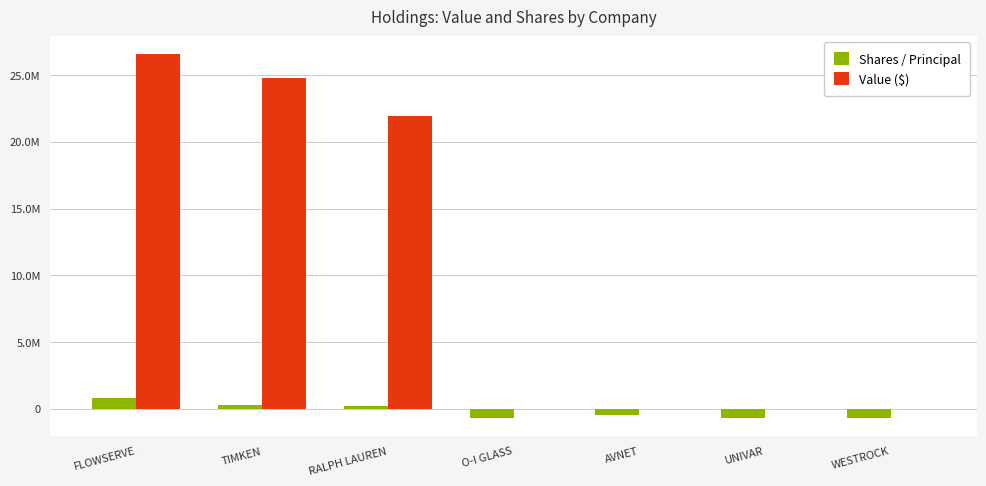

What are all the series names shown in the legend?

Shares / Principal, Value ($)